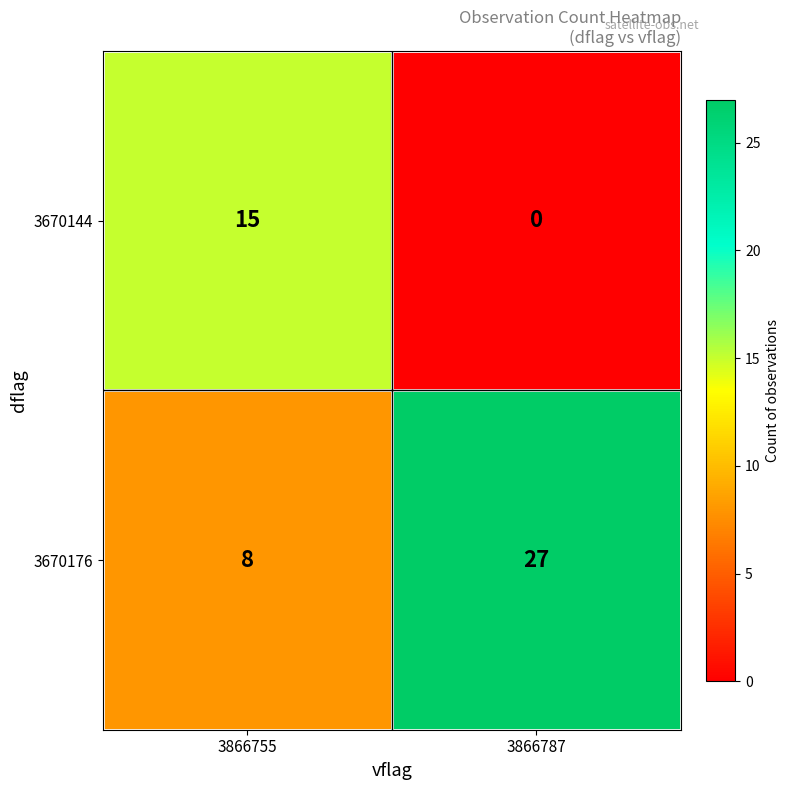

Read the 3670144 value at 3866755, to the nearest 10.

20